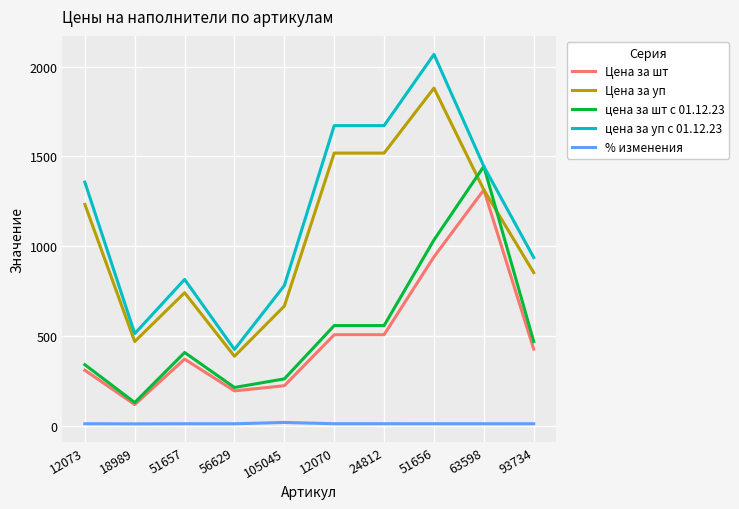

At how many categories does at least one series exceed 1234?

5